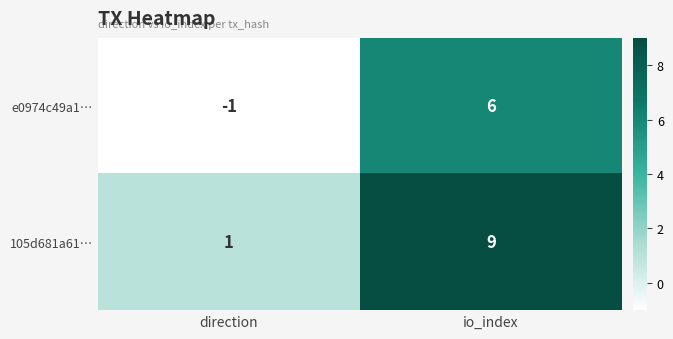

At which label does 105d681a61… reach its peak?

io_index